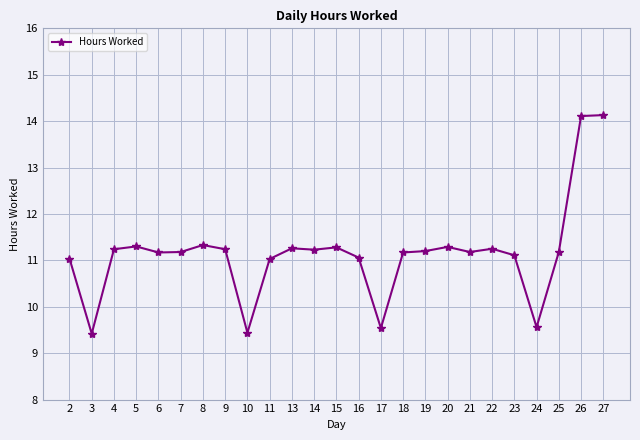

How many categories are shown in the chart?

25